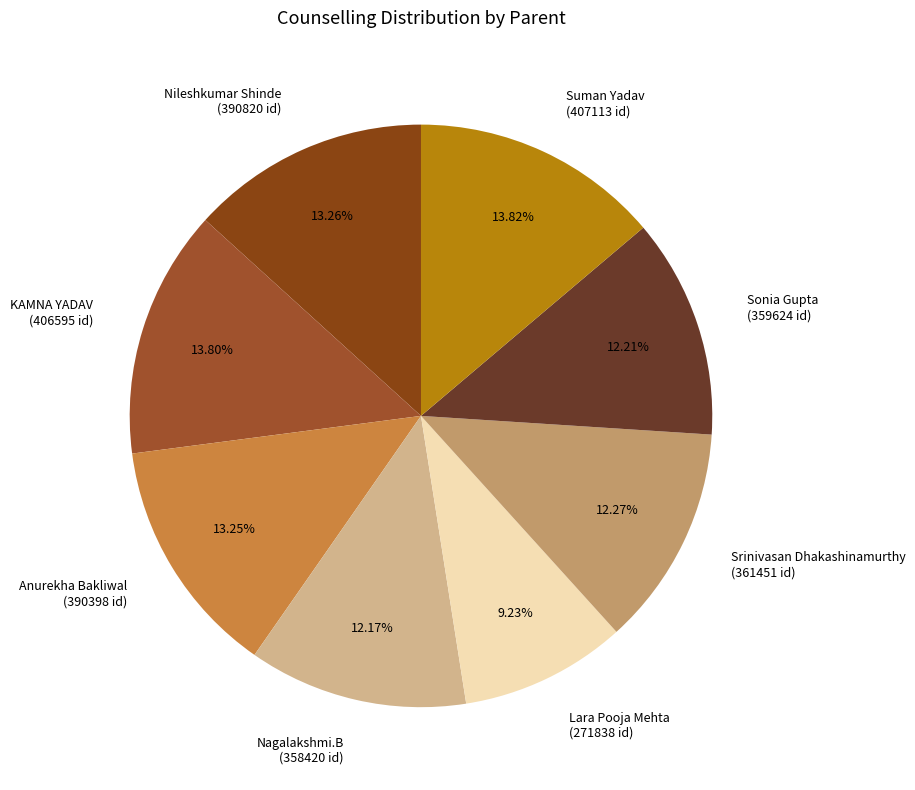

Does Suman Yadav represent more than half of the total?

No